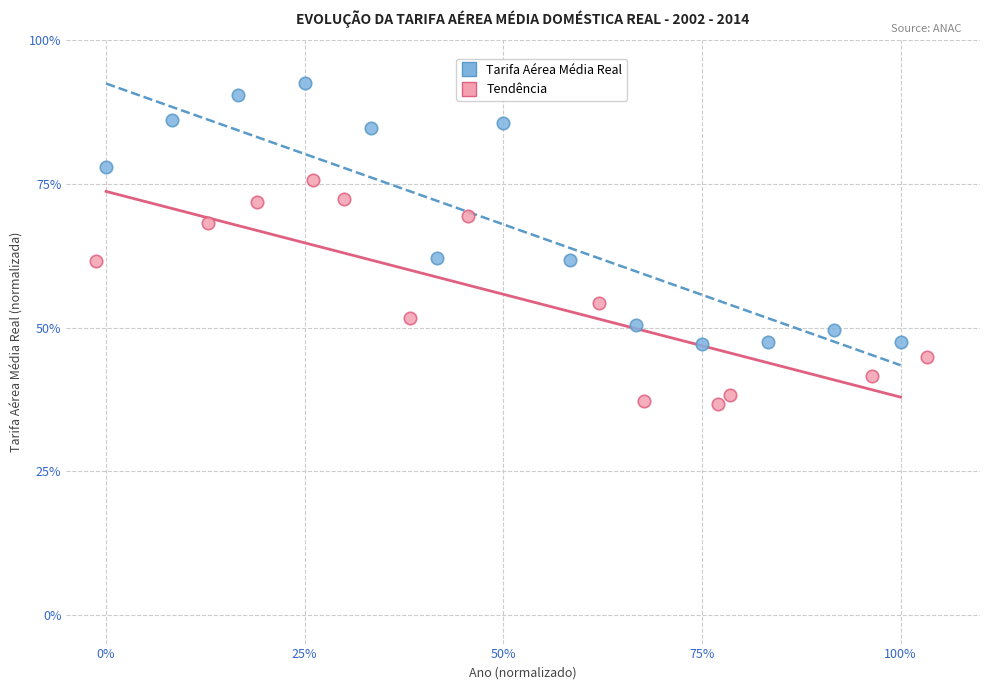

Which series reaches the maximum Y coordinate?

Tarifa Aérea Média Real